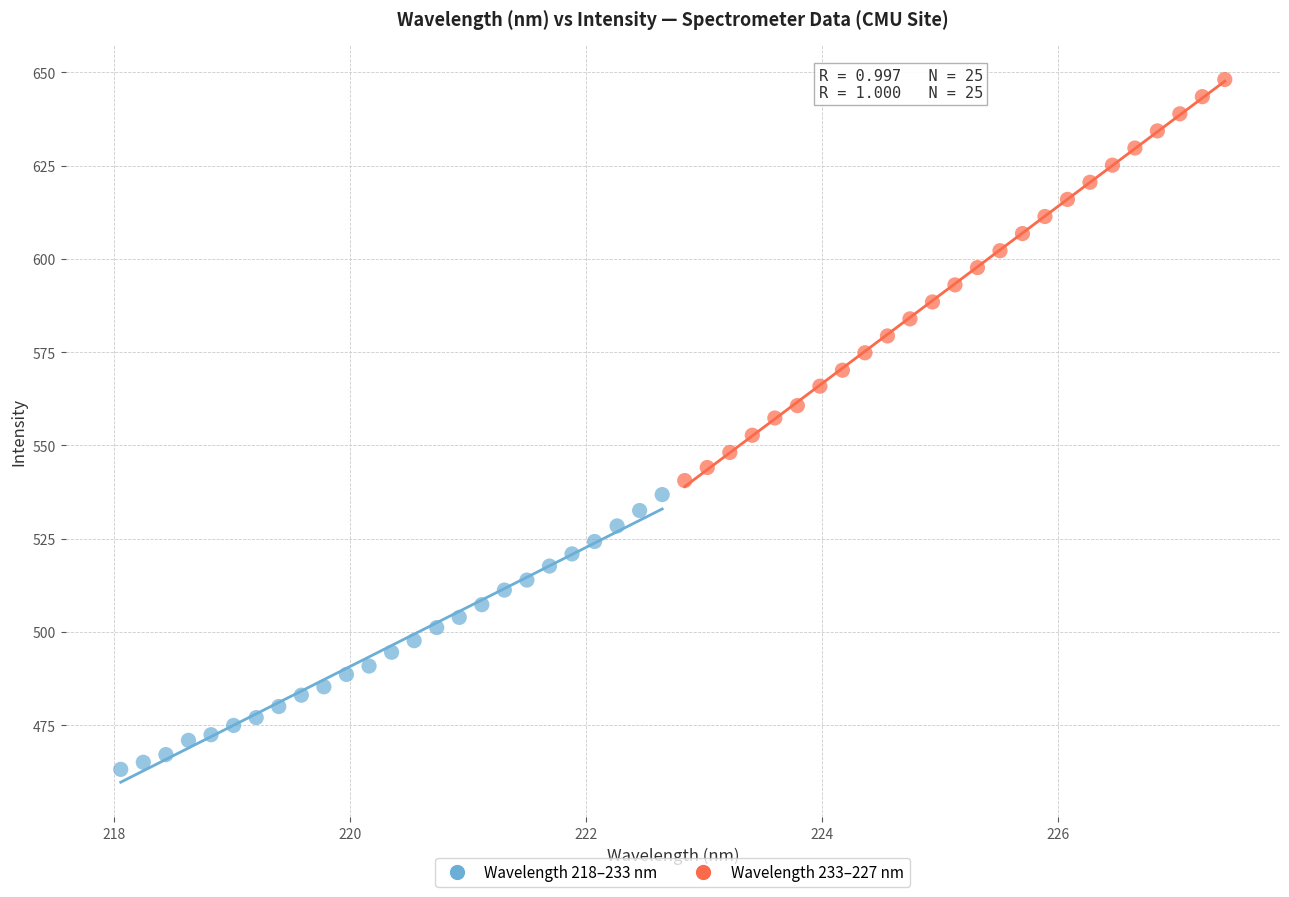

Which series has the widest spread of Y values?

Wavelength 233–227 nm